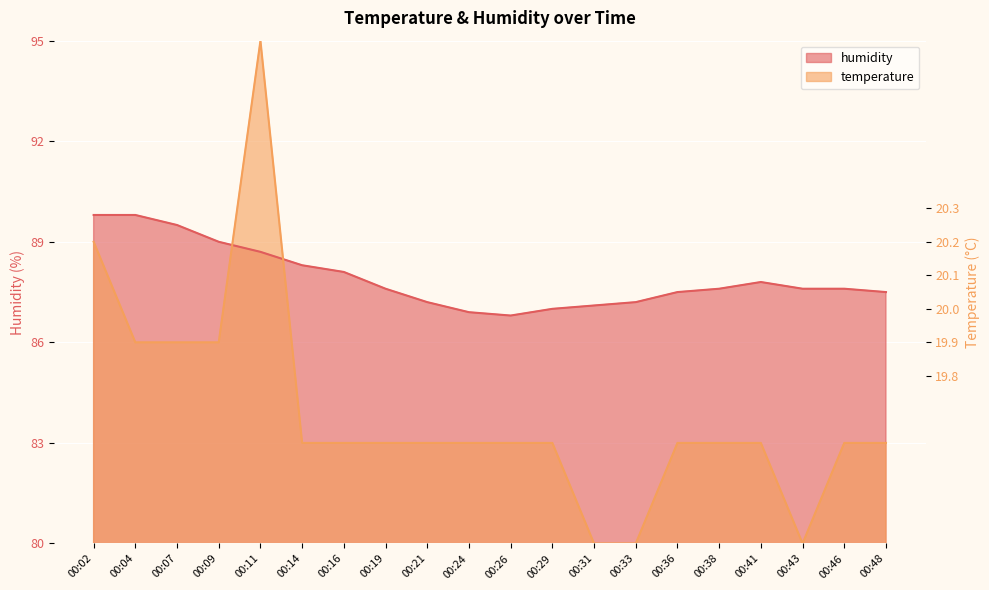

Is the value of humidity at 00:36 greater than the value of temperature at 00:26?

Yes